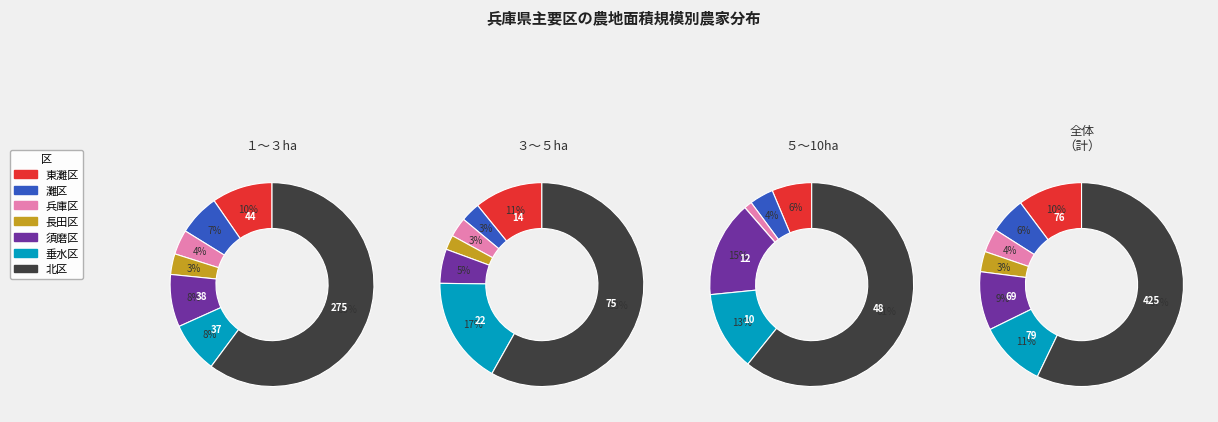

To the nearest percent, what is the average slice percentage?

14%